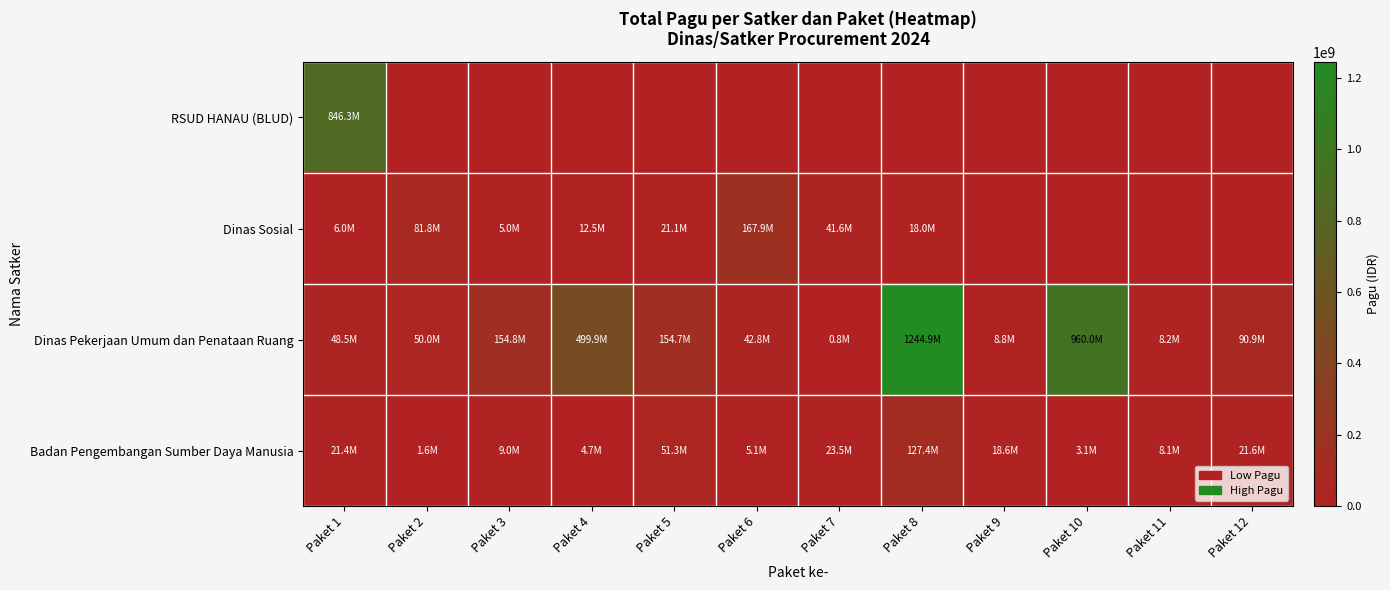

Reading right to left, extract all data points from this chart.

RSUD HANAU (BLUD): Paket 12=0	Paket 11=0	Paket 10=0	Paket 9=0	Paket 8=0	Paket 7=0	Paket 6=0	Paket 5=0	Paket 4=0	Paket 3=0	Paket 2=0	Paket 1=846300000
Dinas Sosial: Paket 12=0	Paket 11=0	Paket 10=0	Paket 9=0	Paket 8=18000000	Paket 7=41600000	Paket 6=167900000	Paket 5=21100000	Paket 4=12500000	Paket 3=5000000	Paket 2=81778000	Paket 1=6000000
Dinas Pekerjaan Umum dan Penataan Ruang: Paket 12=90900000	Paket 11=8160000	Paket 10=959971000	Paket 9=8820000	Paket 8=1244880000	Paket 7=800000	Paket 6=42800000	Paket 5=154650000	Paket 4=499932000	Paket 3=154840000	Paket 2=50000000	Paket 1=48500000
Badan Pengembangan Sumber Daya Manusia: Paket 12=21624000	Paket 11=8130750	Paket 10=3069800	Paket 9=18570000	Paket 8=127409795	Paket 7=23508875	Paket 6=5100000	Paket 5=51337383	Paket 4=4675000	Paket 3=9001057	Paket 2=1650000	Paket 1=21435851